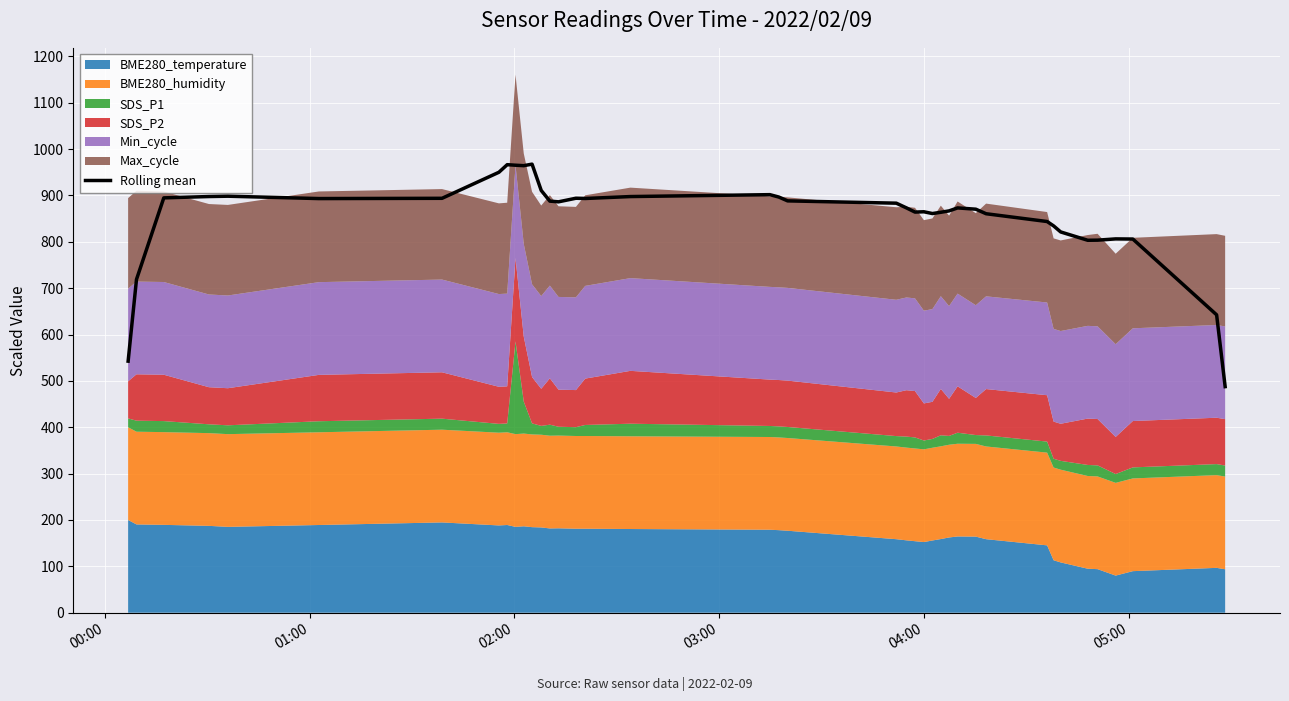

What is the minimum value for Rolling mean?

487.6